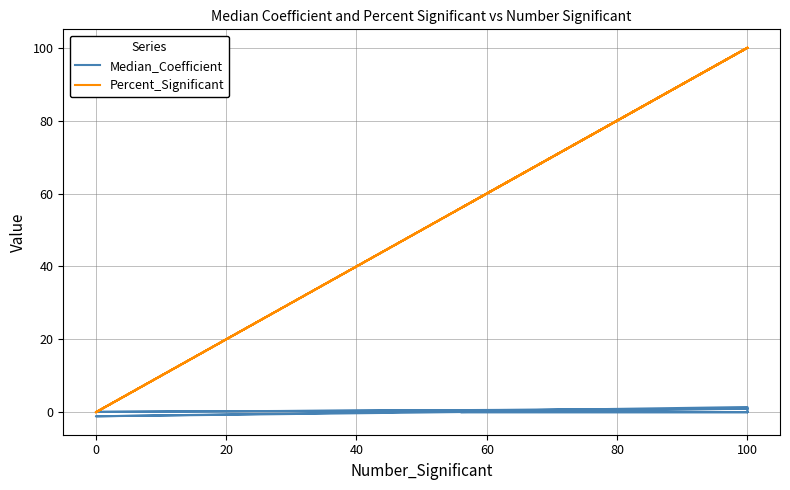

Which series has the widest spread of values?

Percent_Significant